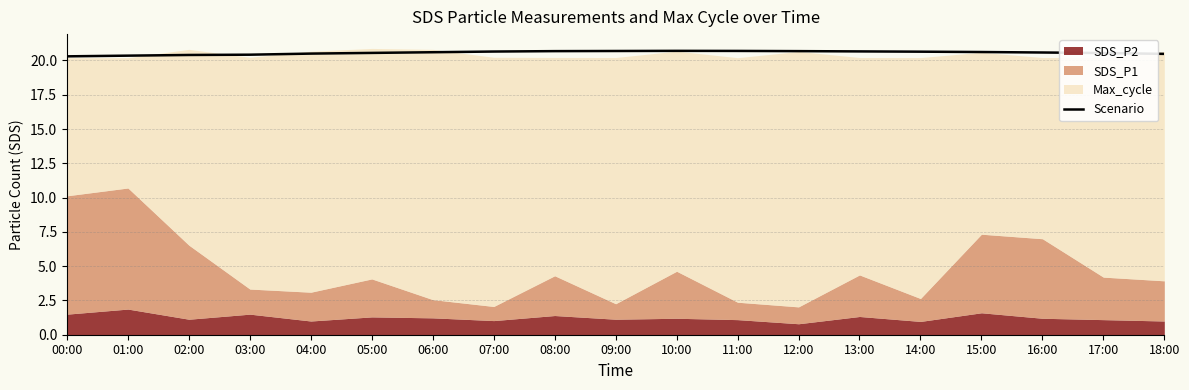

What is the label of the 2nd point from the right?

17:00